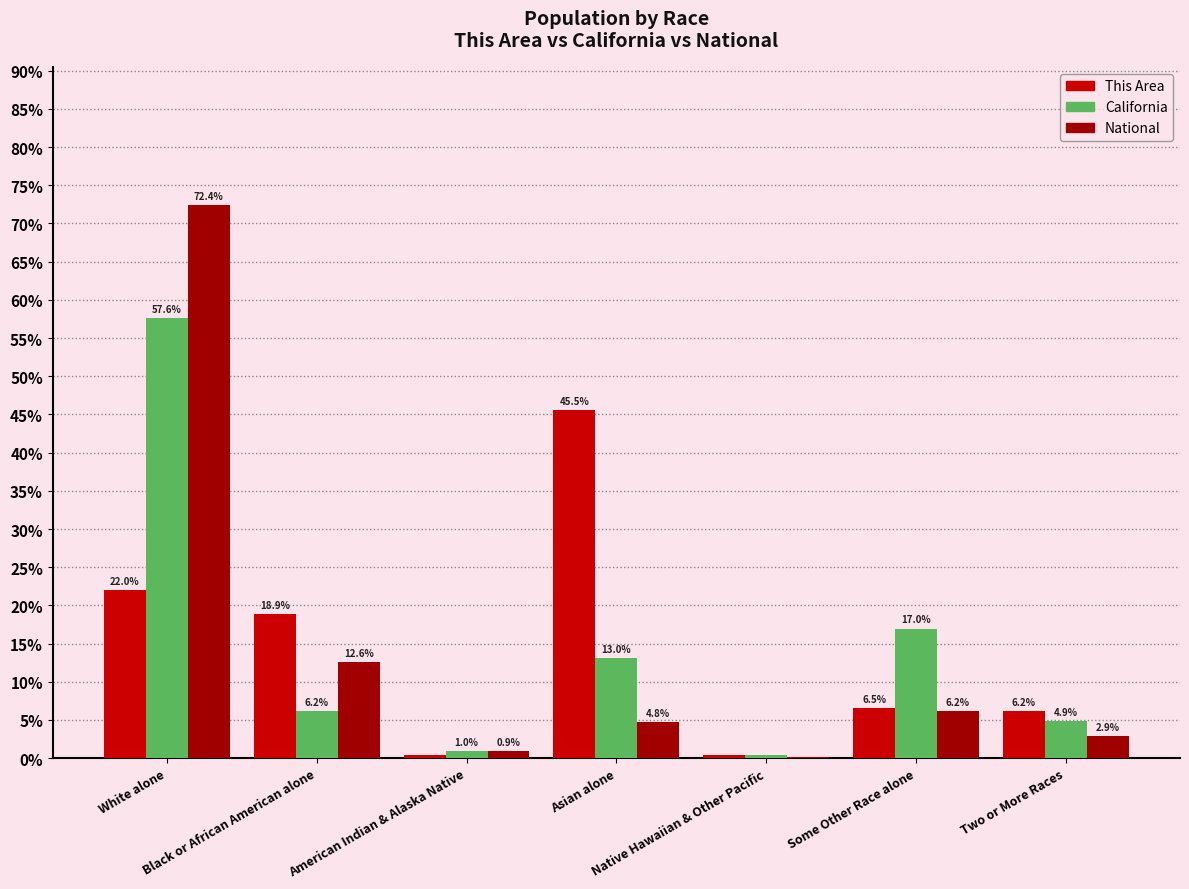

What is the difference between the National values at Black or African American alone and American Indian & Alaska Native?

11.7